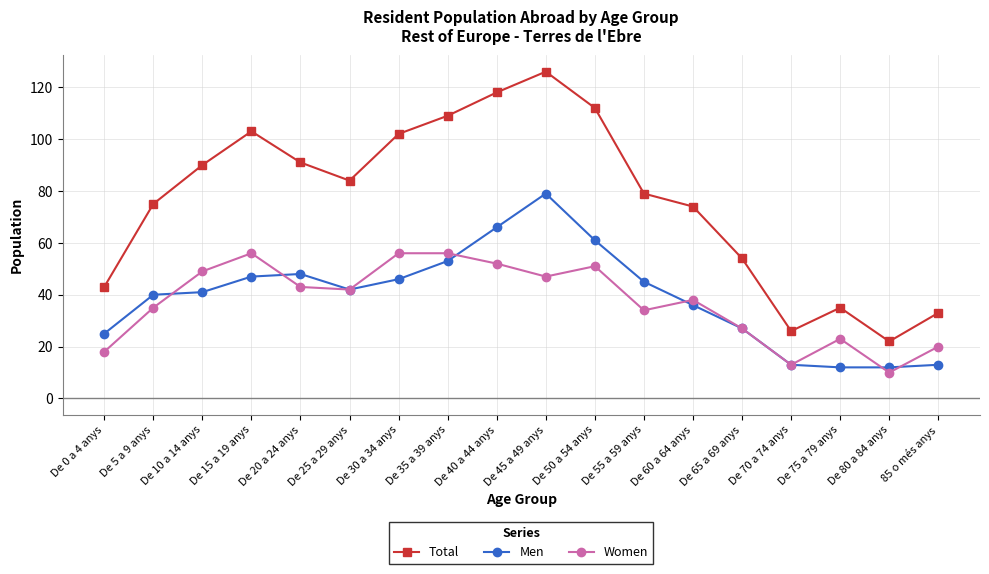

What is the average value of the Total series?

76